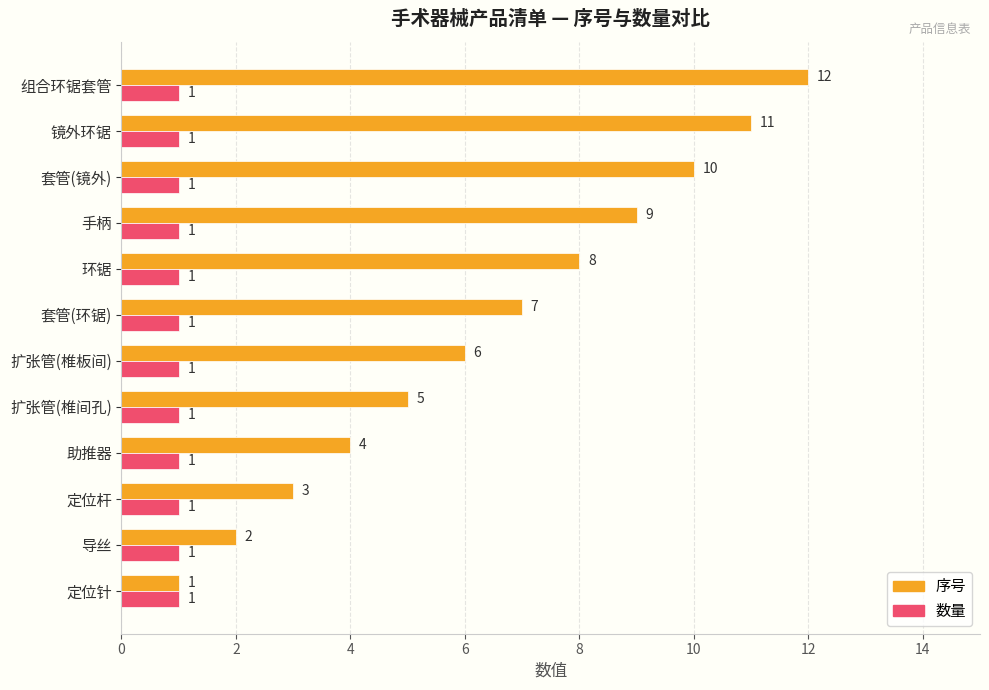

Between 导丝 and 套管(镜外), which series saw the biggest shift?

序号